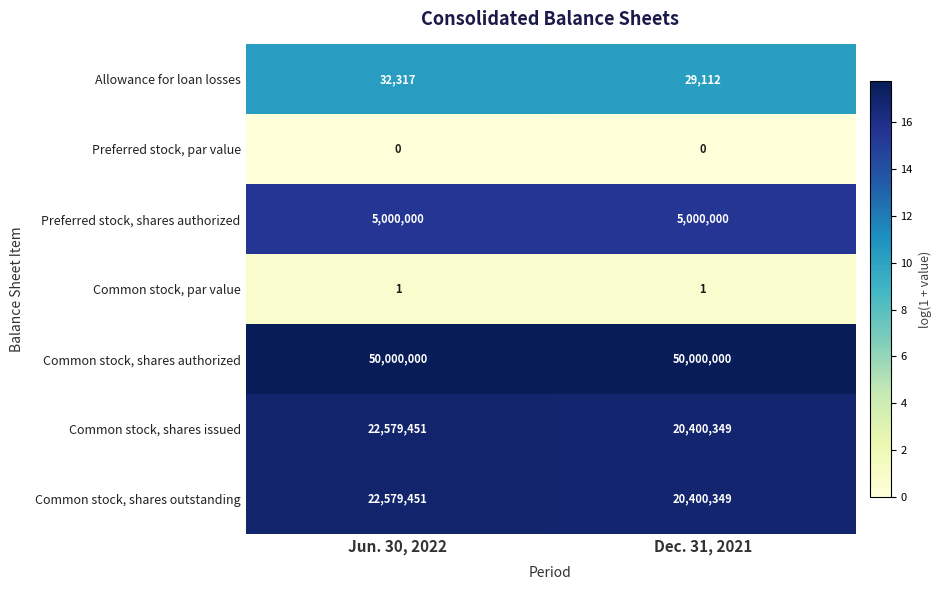

The value of Common stock, shares outstanding at Dec. 31, 2021 is 12960602. True or false?

False